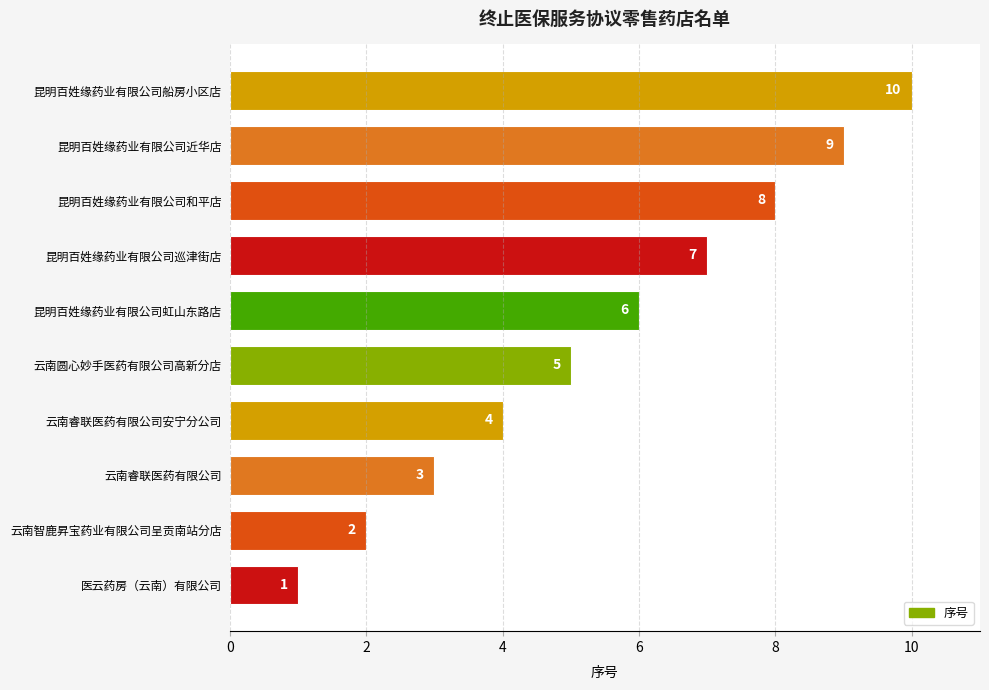

True or false: the data shows 3 at 云南智鹿昇宝药业有限公司呈贡南站分店.

False